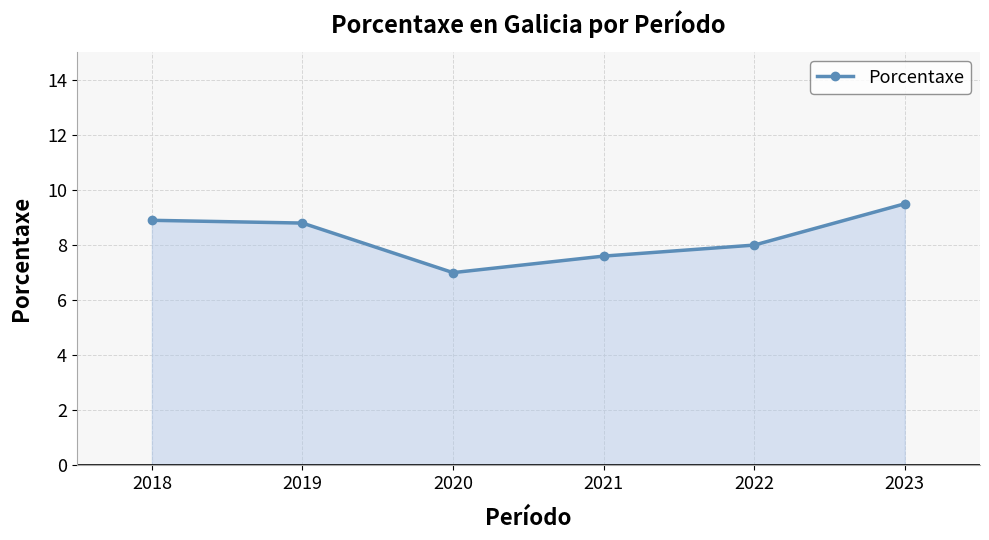

What is the difference between the values at 2018 and 2023?

0.6